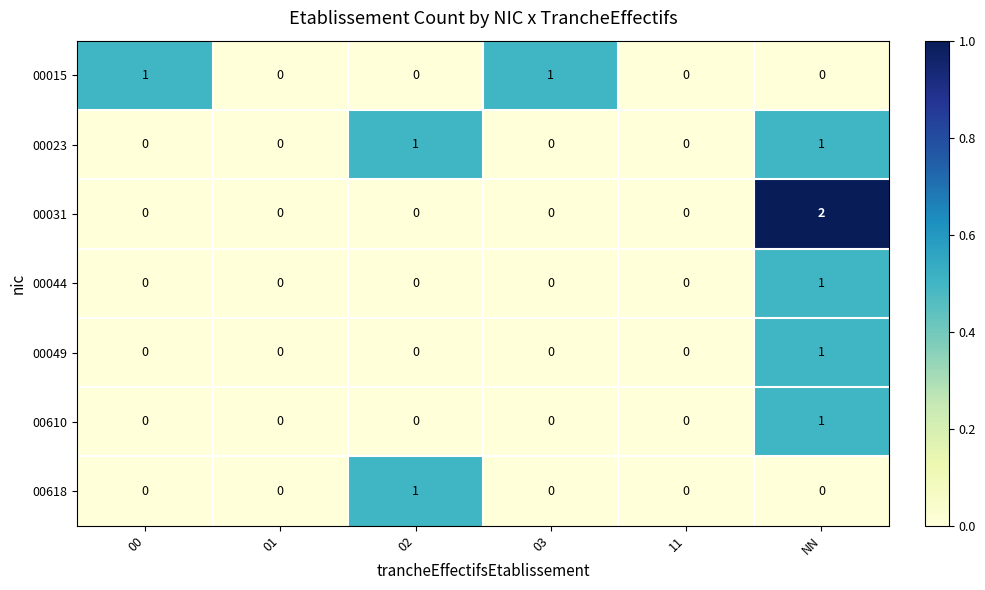

True or false: 00015 has a value of 0 at 02.

True